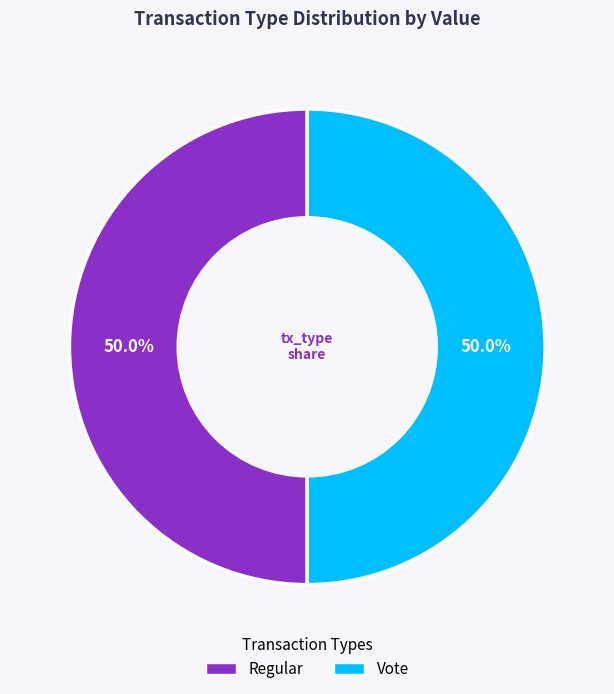

What is the smallest slice in the pie chart?

Regular